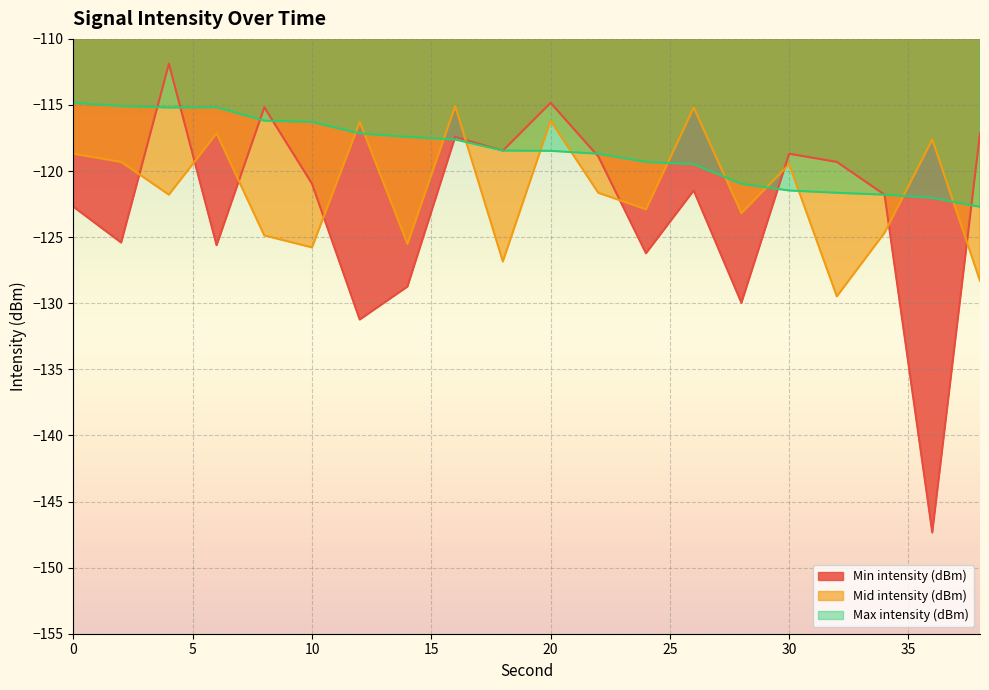

True or false: Max intensity (dBm) has a value of -121.6 at 32.

True